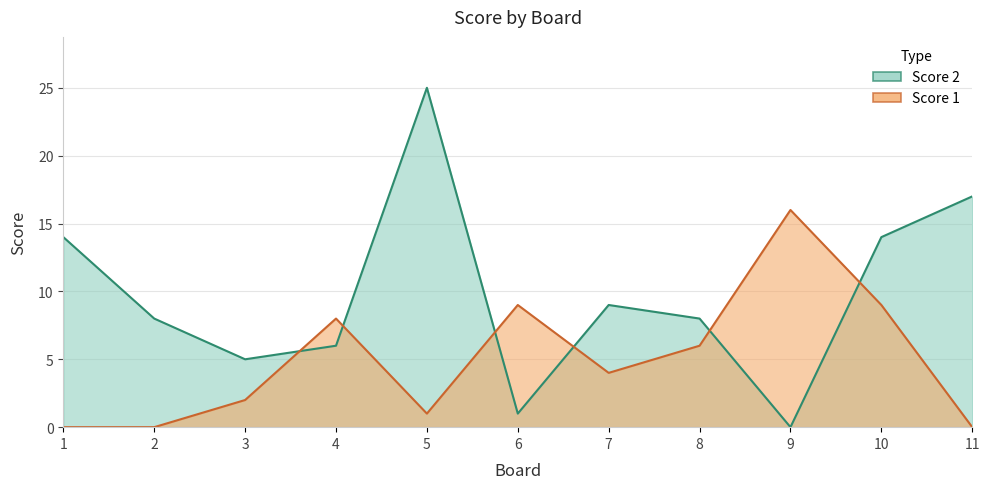

At which label is Score 1 closest to 8?

4